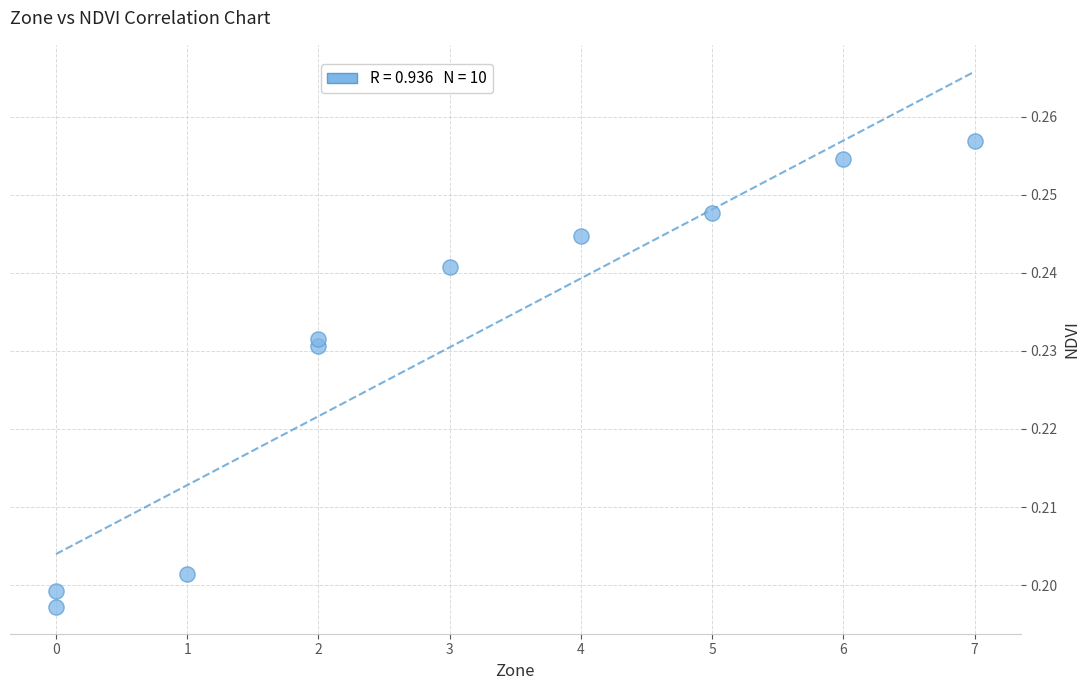

What is the range of X values (max minus min)?

7.0